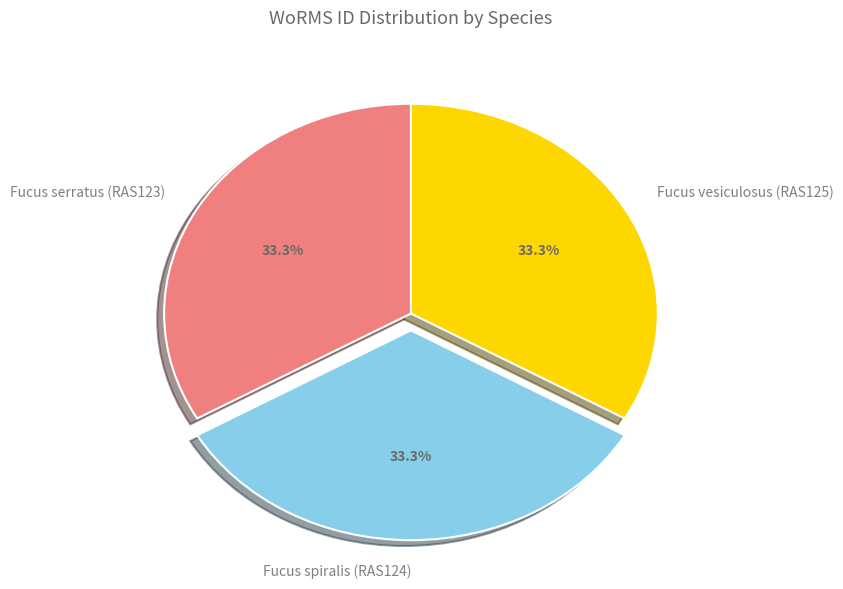

True or false: Fucus spiralis (RAS124) accounts for 33% of the total.

True